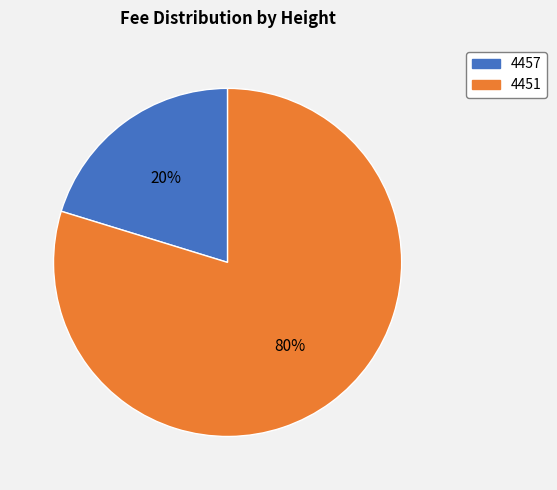

Is there a majority slice in this chart?

Yes